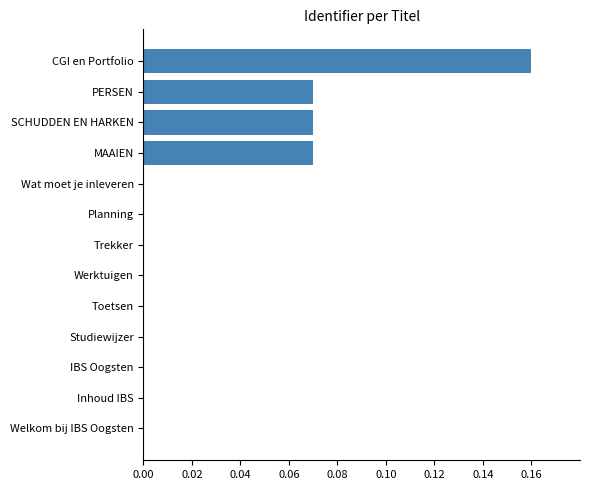

The chart shows a value of 0.0 at Studiewijzer. True or false?

True